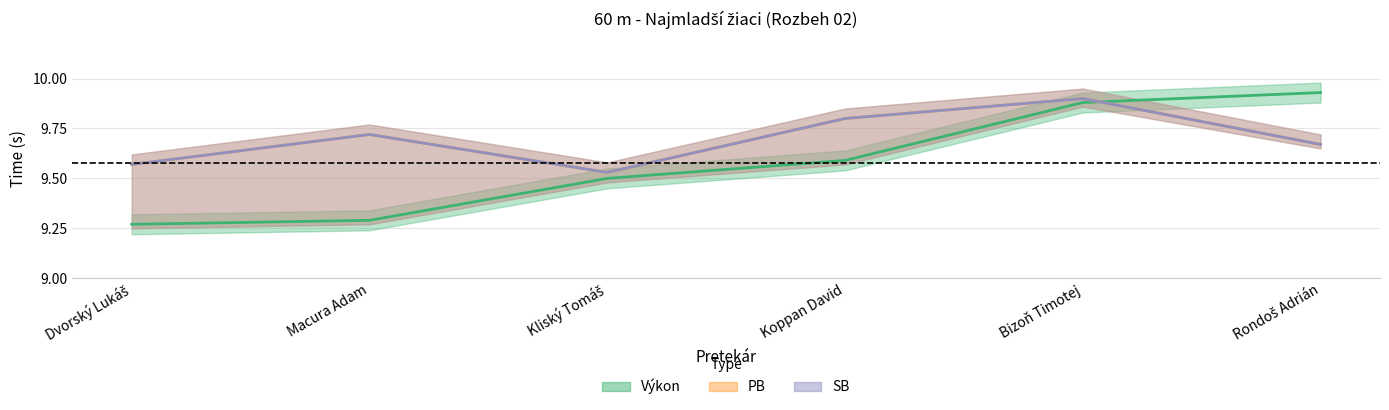

Is it true that PB equals 9.8 at Koppan David?

True